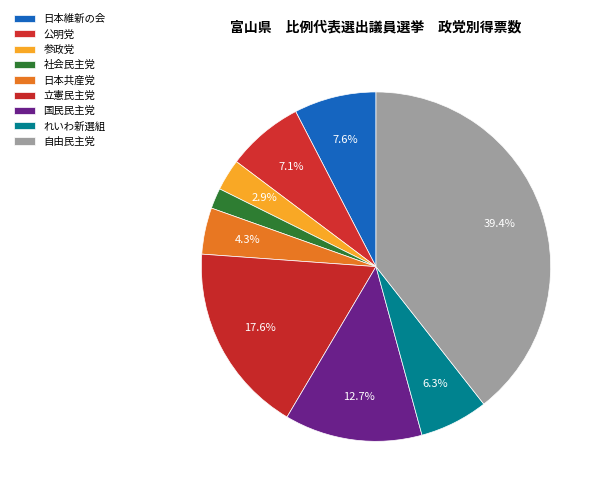

How many segments does this pie chart have?

9